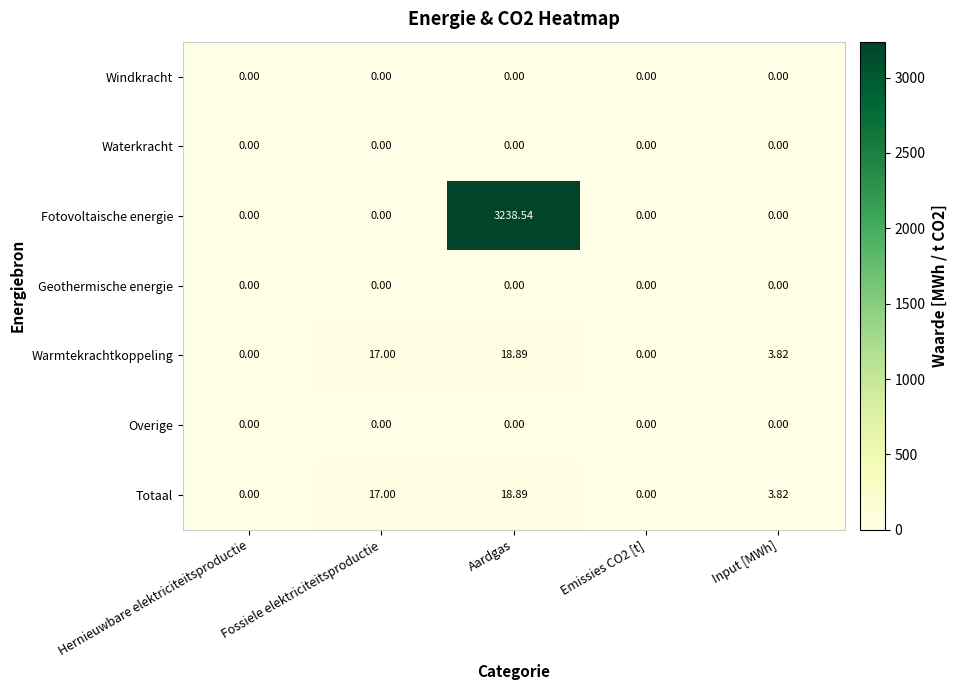

Count the number of categories in the chart.

5